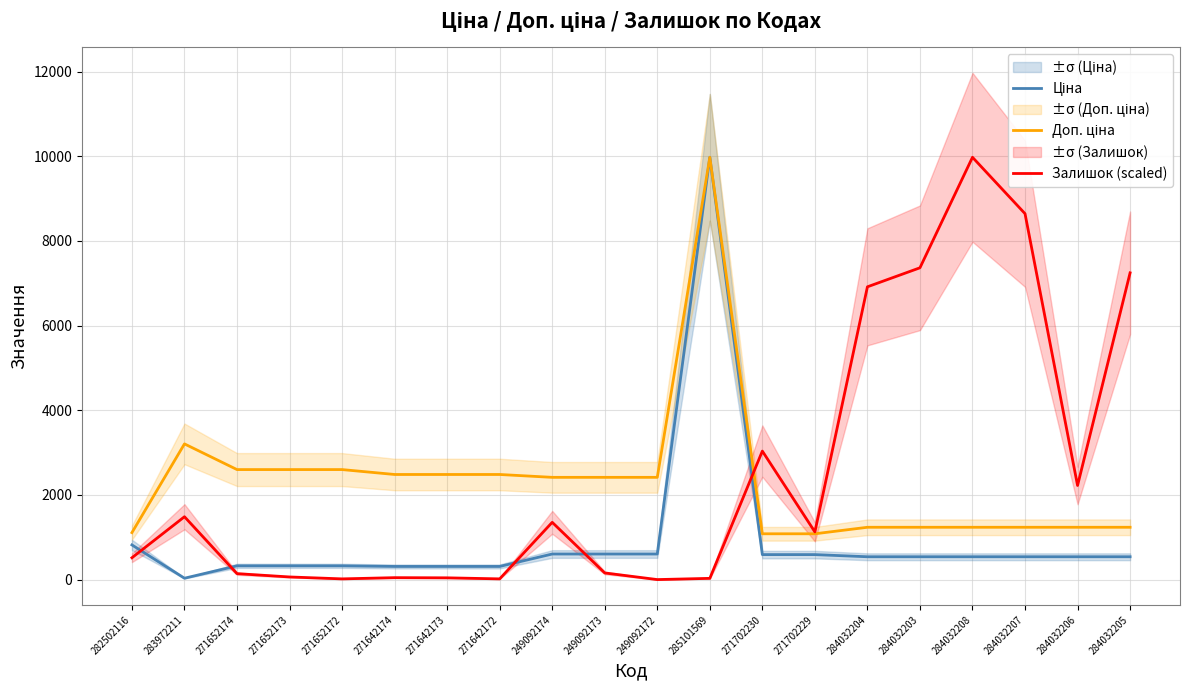

What is the minimum value for Доп. ціна?

1081.7